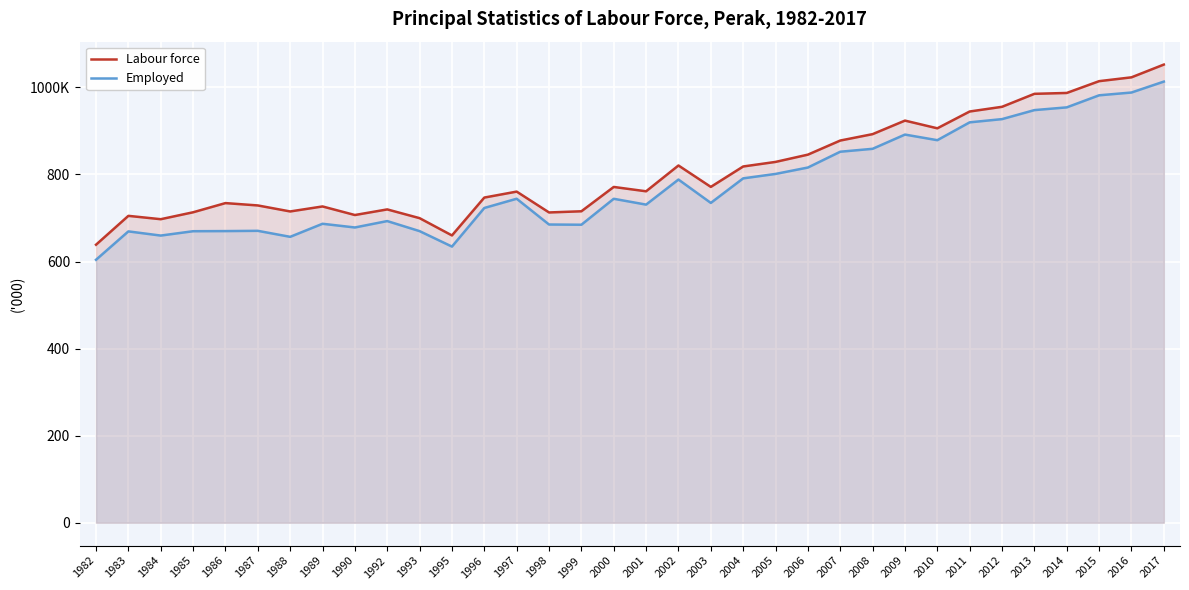

True or false: Labour force and Employed cross at least once.

False